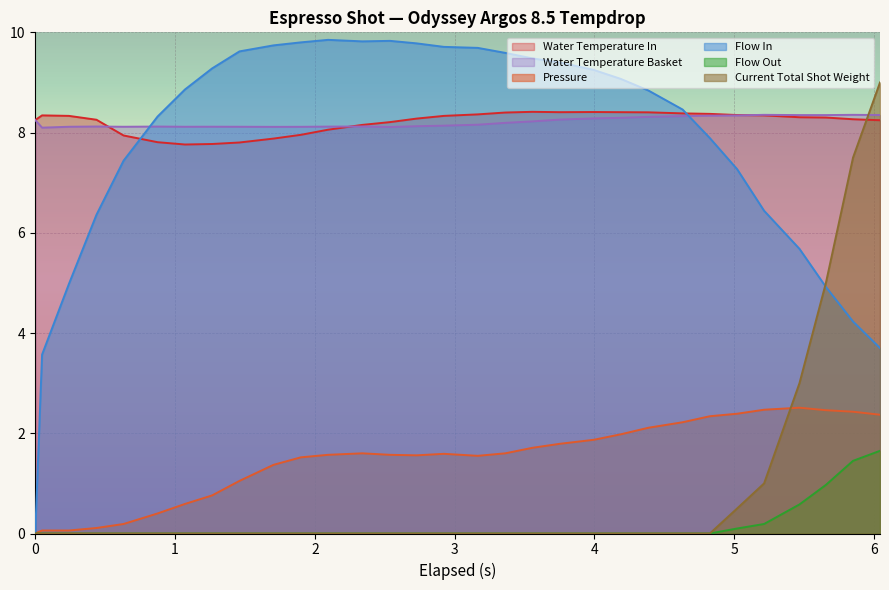

Which series has the largest range (max minus min)?

Flow In